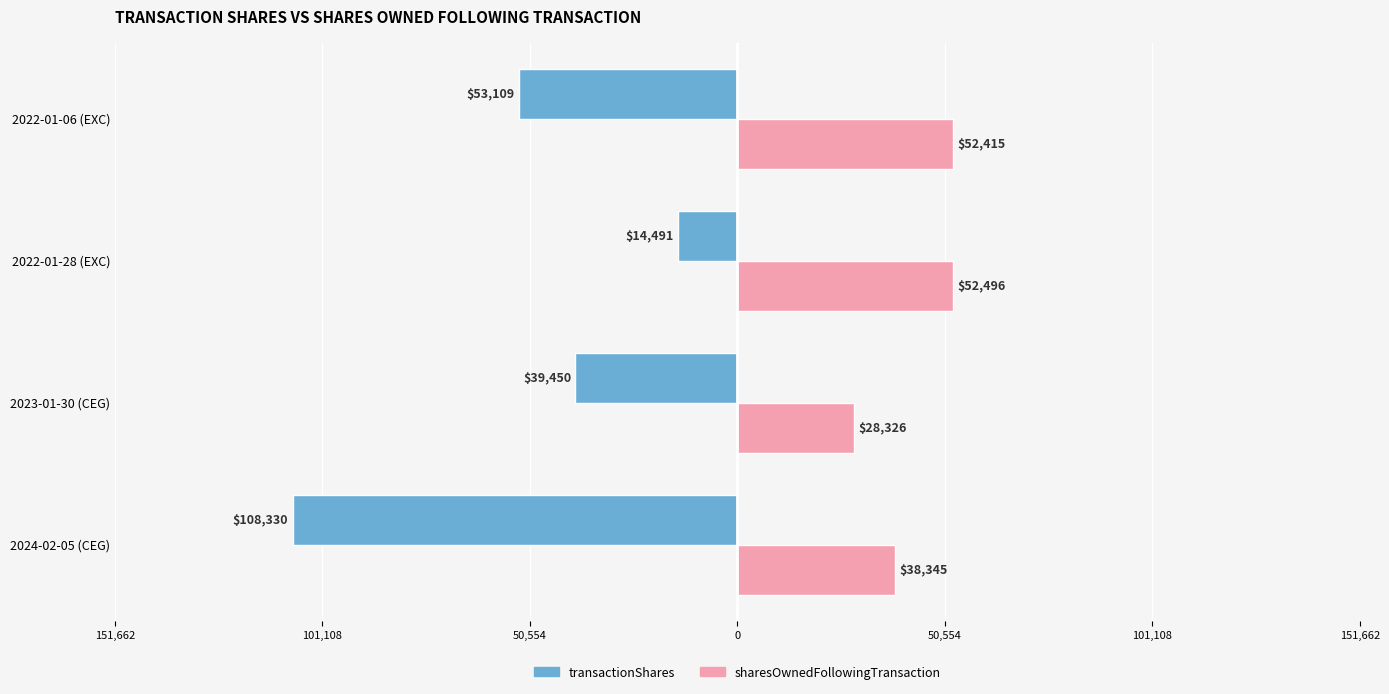

What are all the series names shown in the legend?

transactionShares, sharesOwnedFollowingTransaction